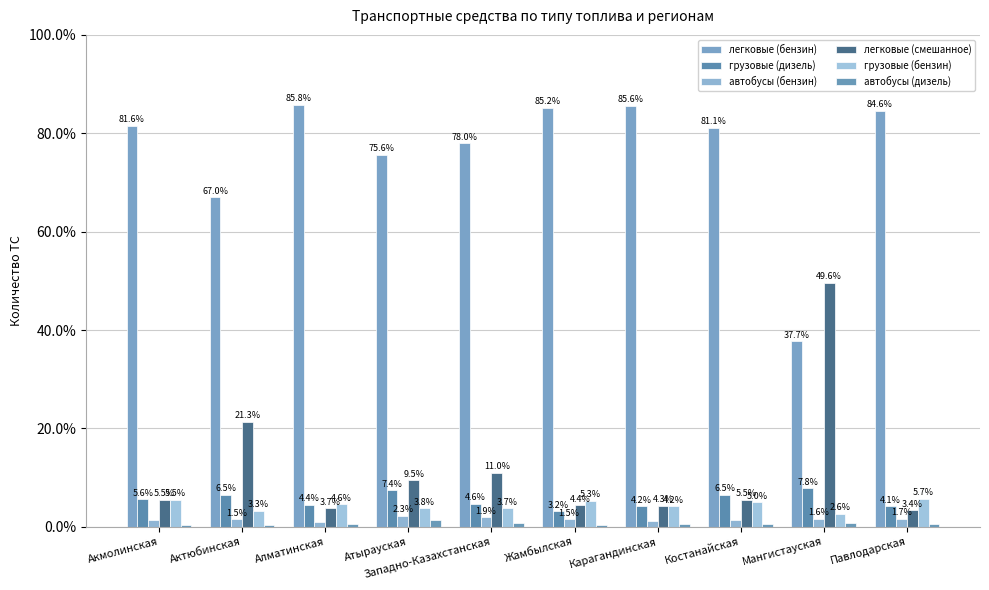

Between Атырауская and Павлодарская, which series saw the biggest shift?

легковые (бензин)